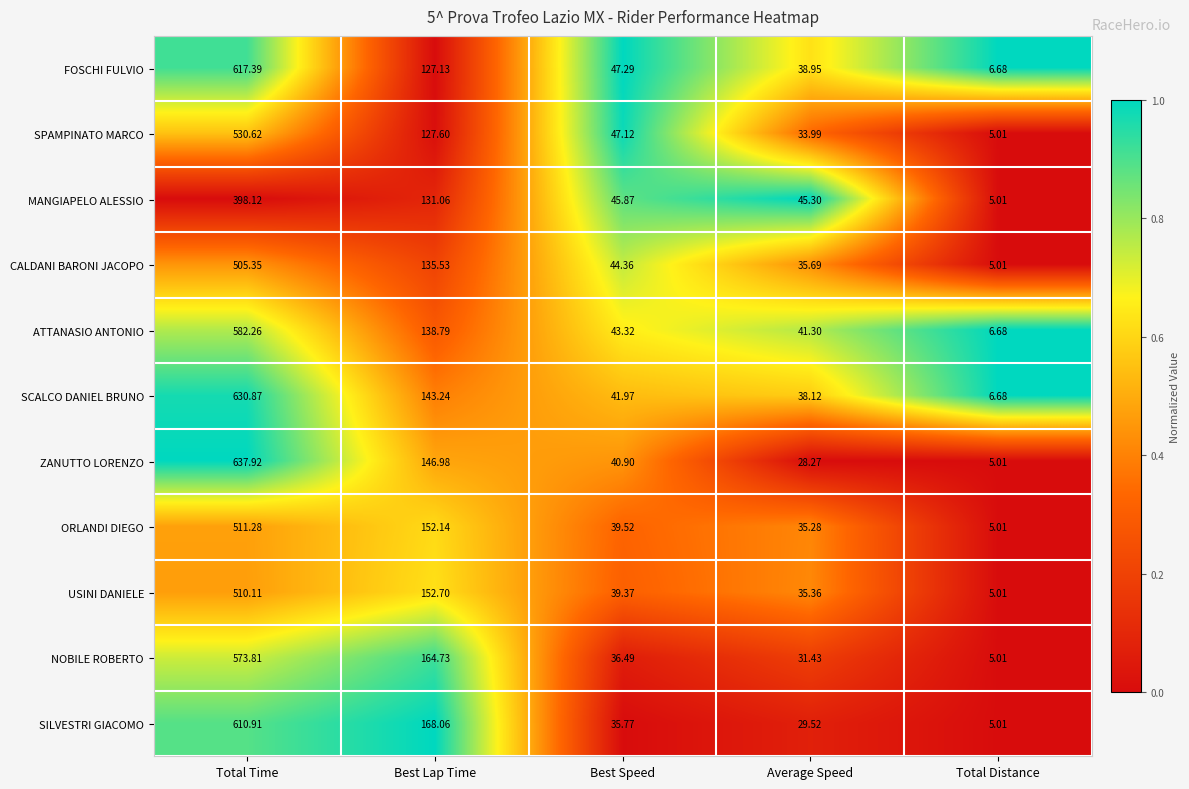

Which series has the largest total across all categories?

SCALCO DANIEL BRUNO